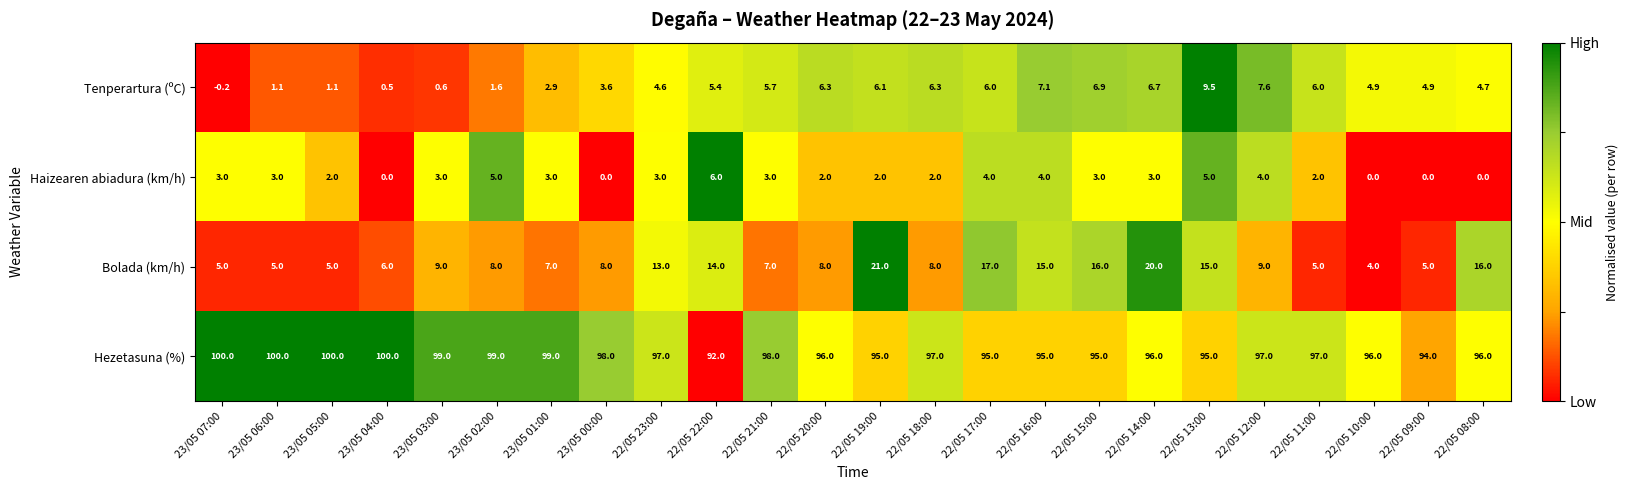

What is the total value across all series at 23/05 05:00?

108.1